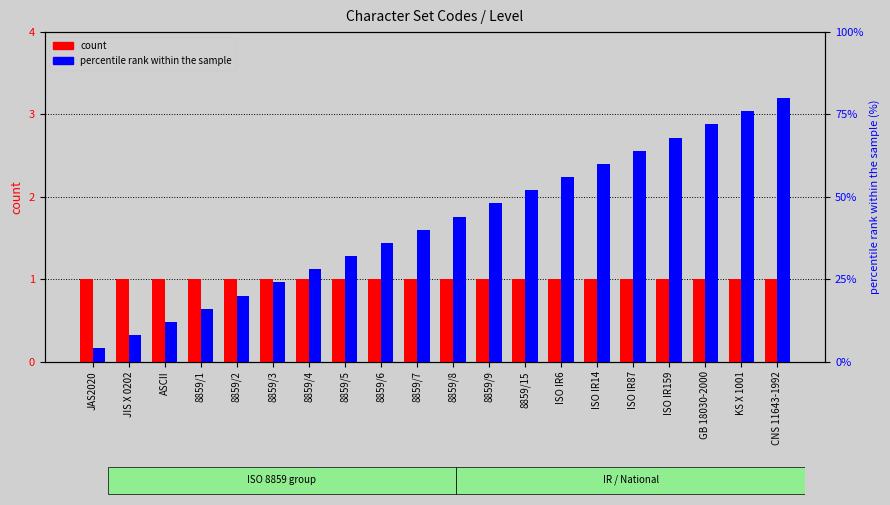

What is the difference between the second highest and minimum values in the percentile rank within the sample series?

72.0